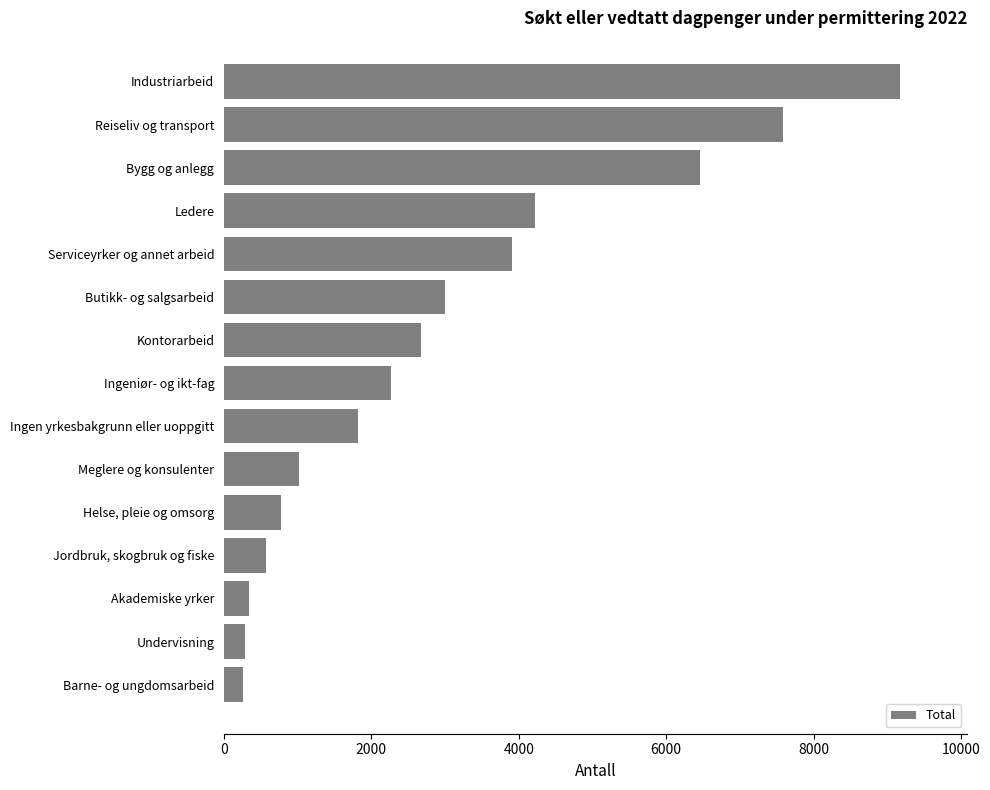

Rank the categories by value from highest to lowest.

Industriarbeid, Reiseliv og transport, Bygg og anlegg, Ledere, Serviceyrker og annet arbeid, Butikk- og salgsarbeid, Kontorarbeid, Ingeniør- og ikt-fag, Ingen yrkesbakgrunn eller uoppgitt, Meglere og konsulenter, Helse, pleie og omsorg, Jordbruk, skogbruk og fiske, Akademiske yrker, Undervisning, Barne- og ungdomsarbeid